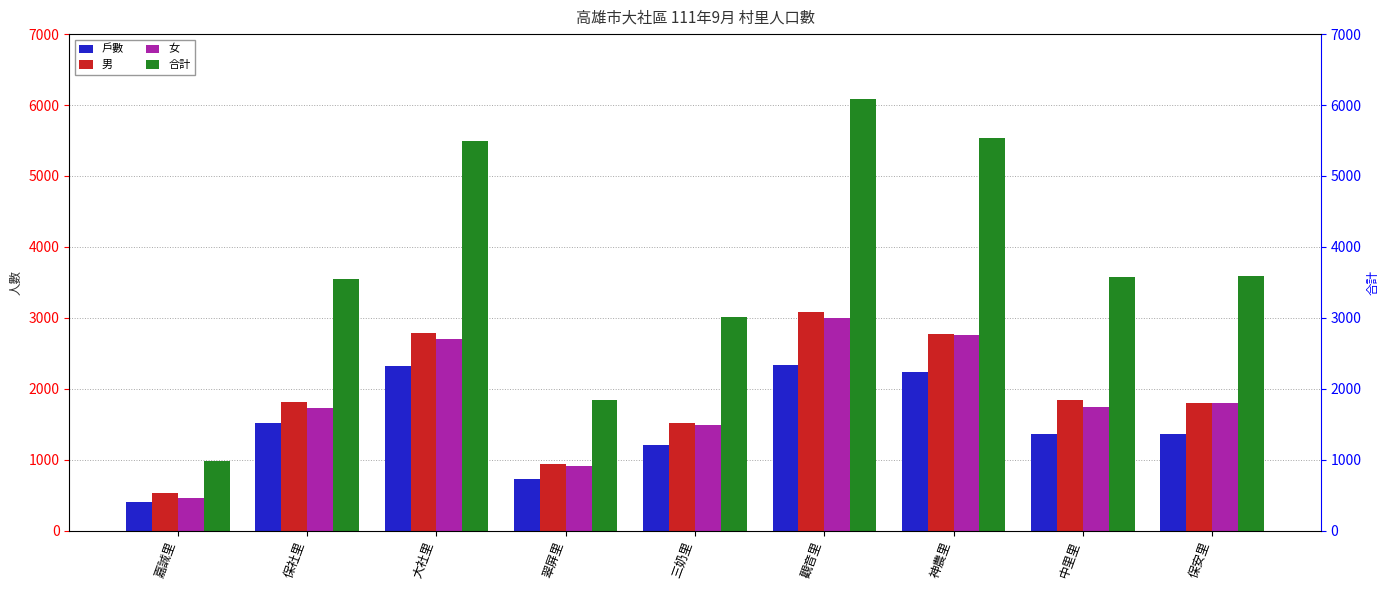

Is the value of 合計 at 嘉誠里 greater than the value of 男 at 保安里?

No